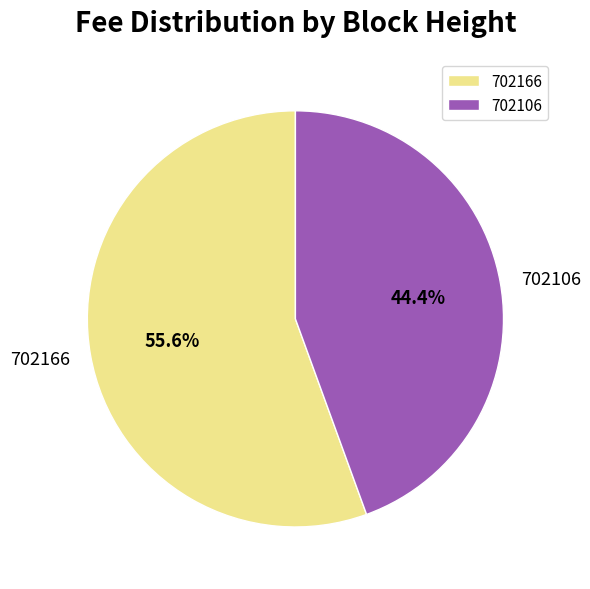

Is there a majority slice in this chart?

Yes